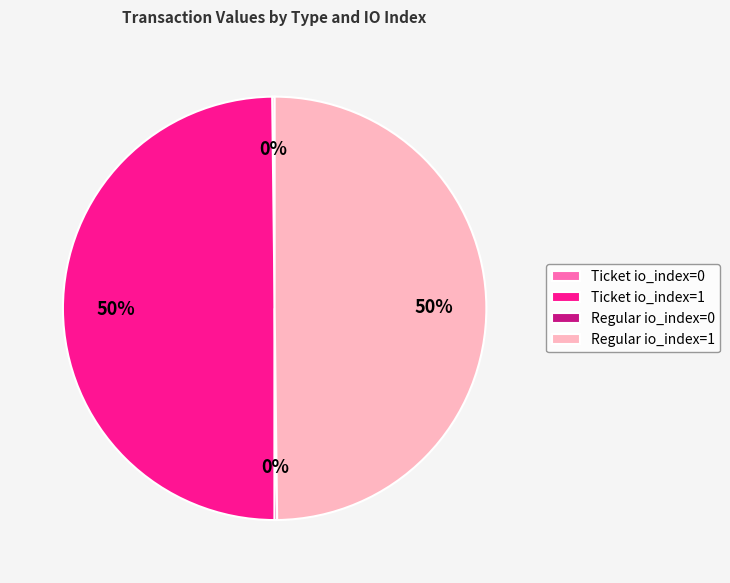

True or false: Regular io_index=1 accounts for 50% of the total.

True